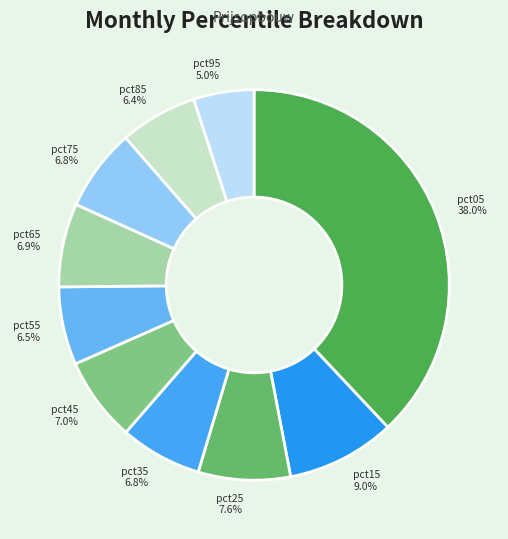

What portion of the pie excludes pct05?

62.0%